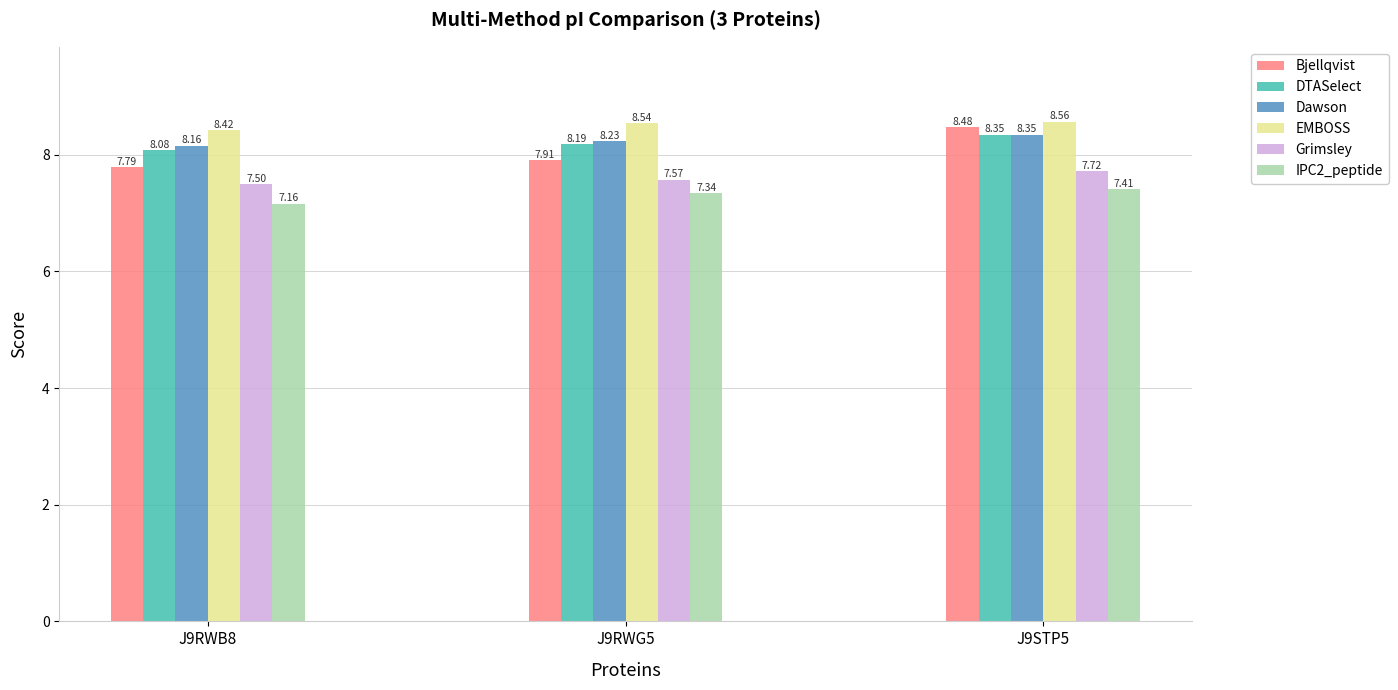

What is the lowest value of the EMBOSS series?

8.4